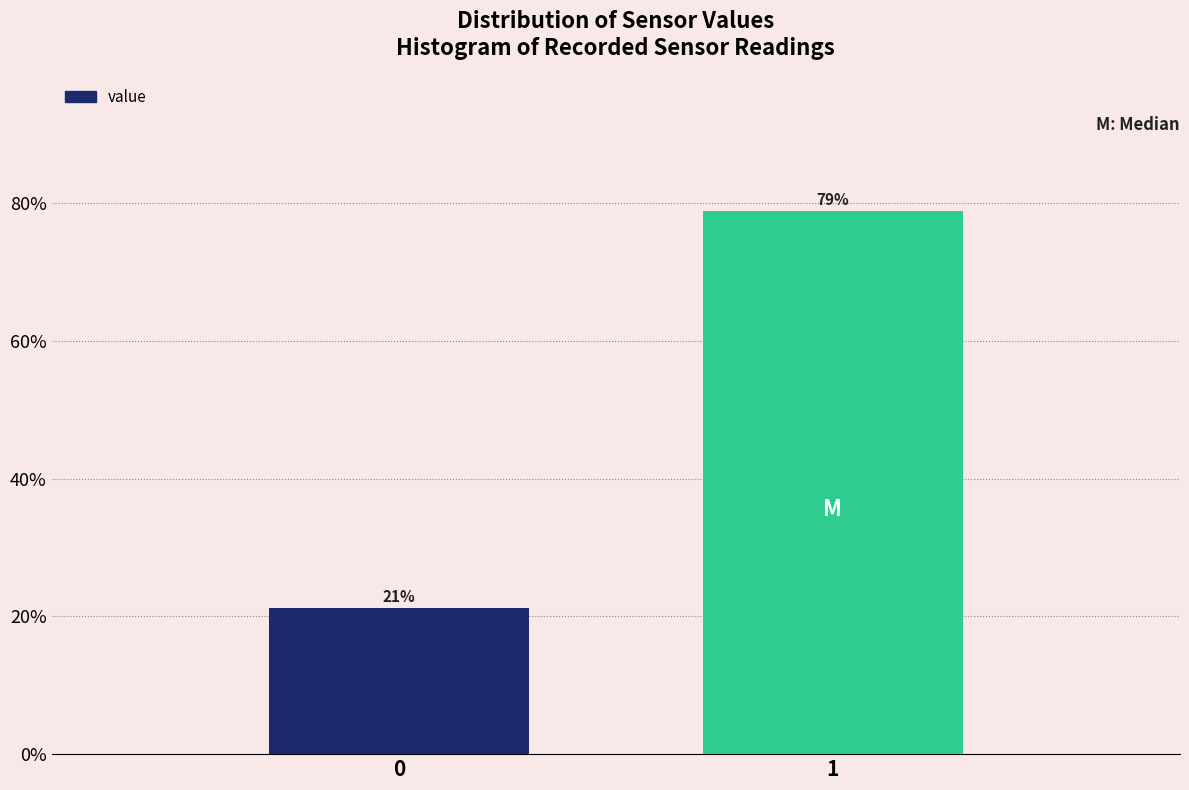

The chart shows a value of 21.2 at 0. True or false?

True